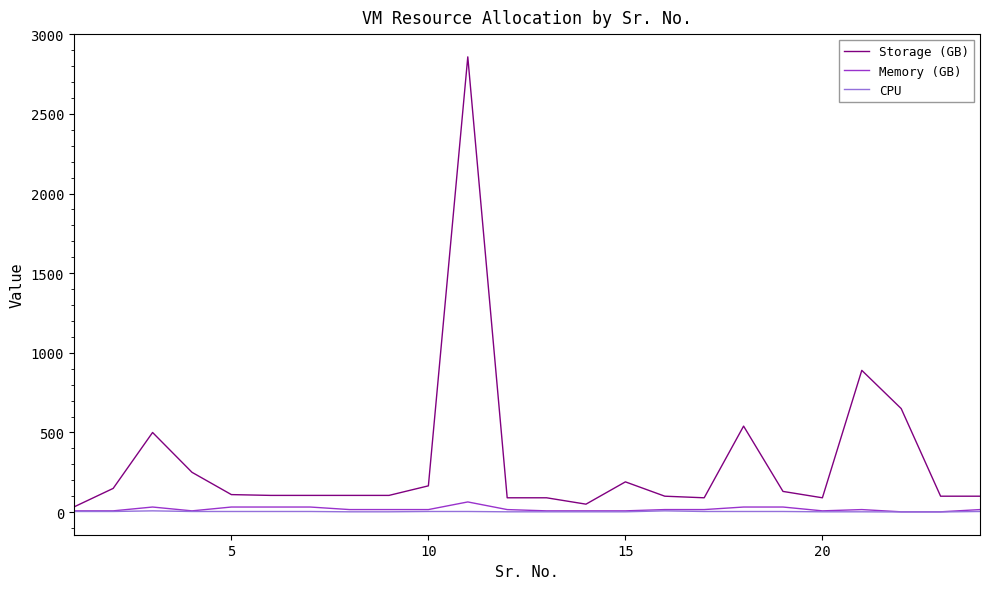

What is the highest value of the Memory (GB) series?

64